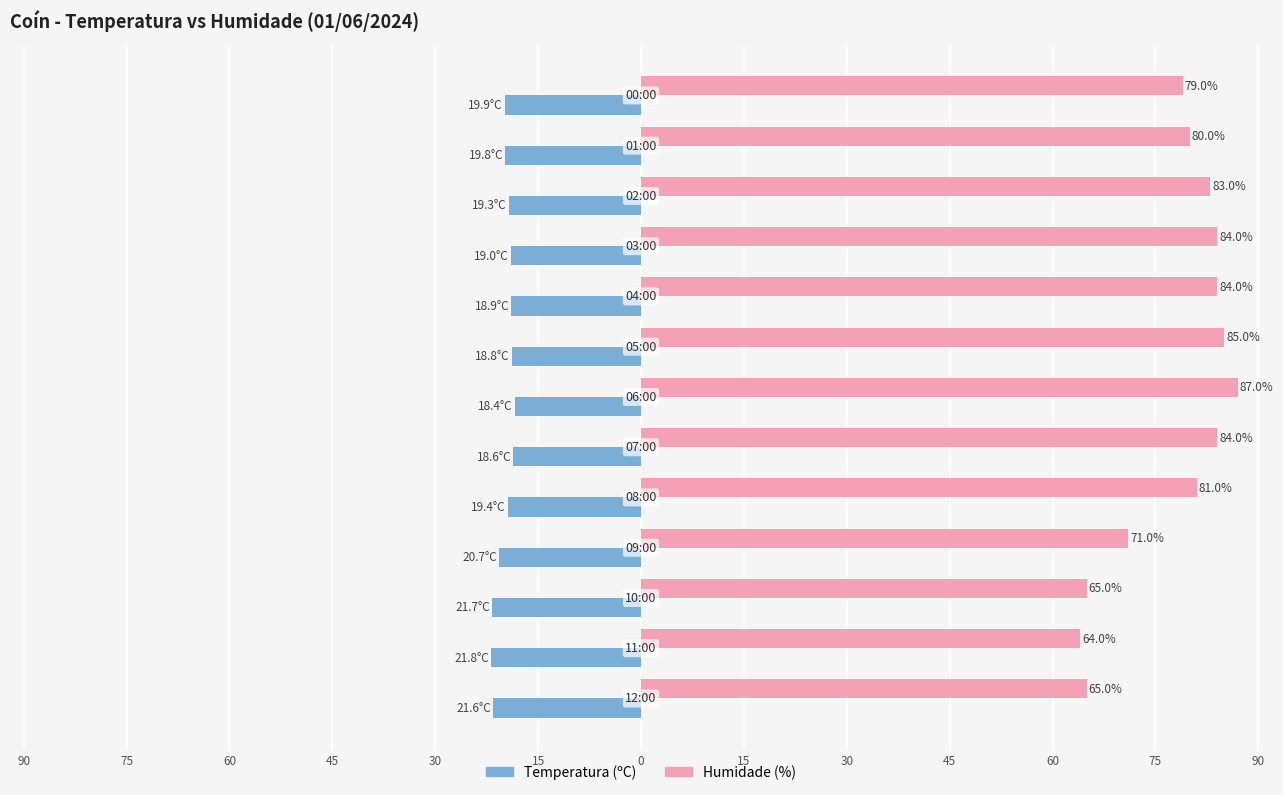

Reading right to left, transcribe all the data shown in this chart.

Temperatura (ºC): -19.9	-19.8	-19.3	-19.0	-18.9	-18.8	-18.4	-18.6	-19.4	-20.7	-21.7	-21.8	-21.6
Humidade (%): 79.0	80.0	83.0	84.0	84.0	85.0	87.0	84.0	81.0	71.0	65.0	64.0	65.0